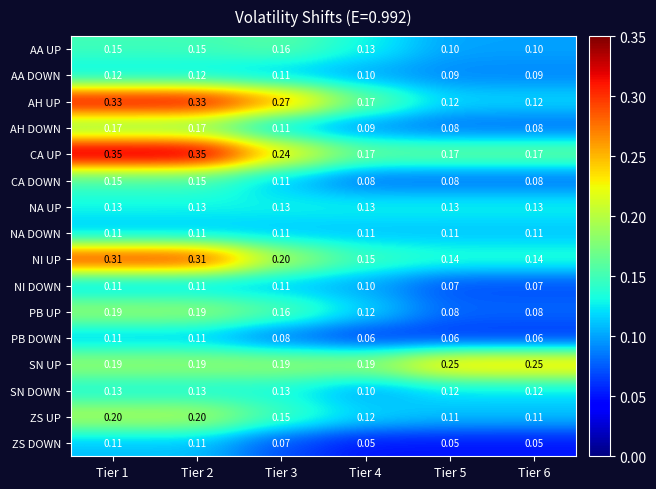

Which series has the largest total across all categories?

CA UP